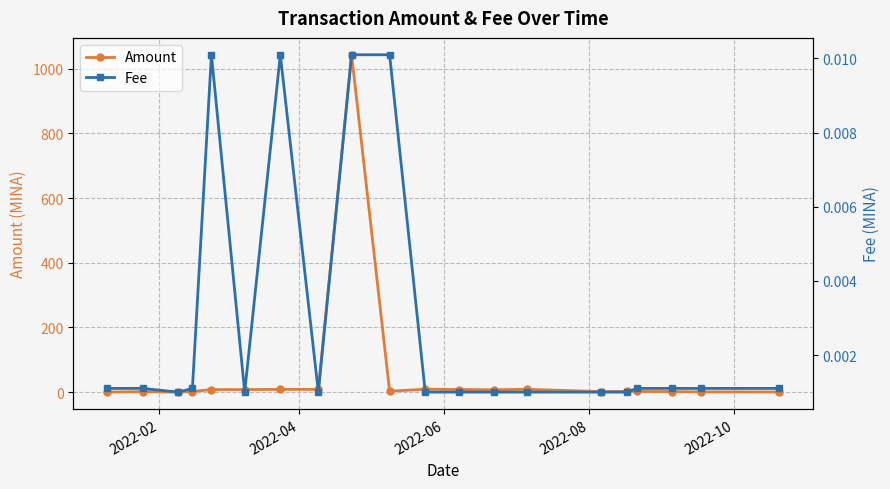

True or false: Amount has more than 2 interior local peaks.

True